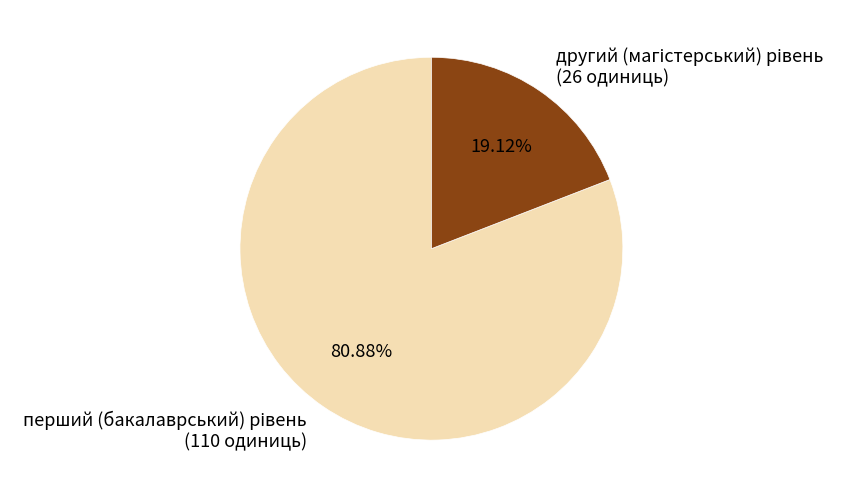

Does any single category account for the majority?

Yes